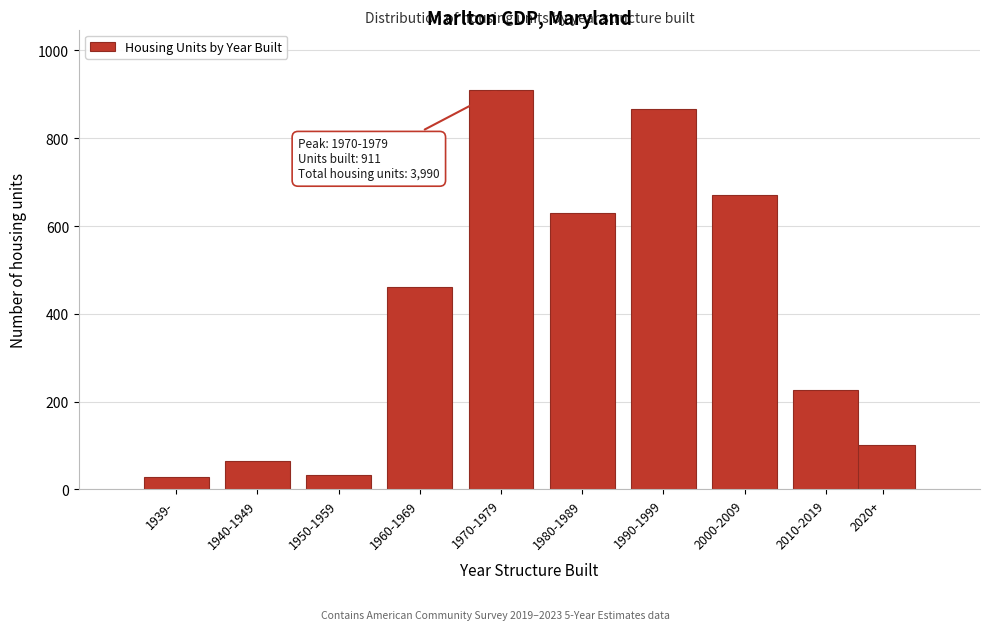

Between 1990-1999 and 2010-2019, which is larger?

1990-1999